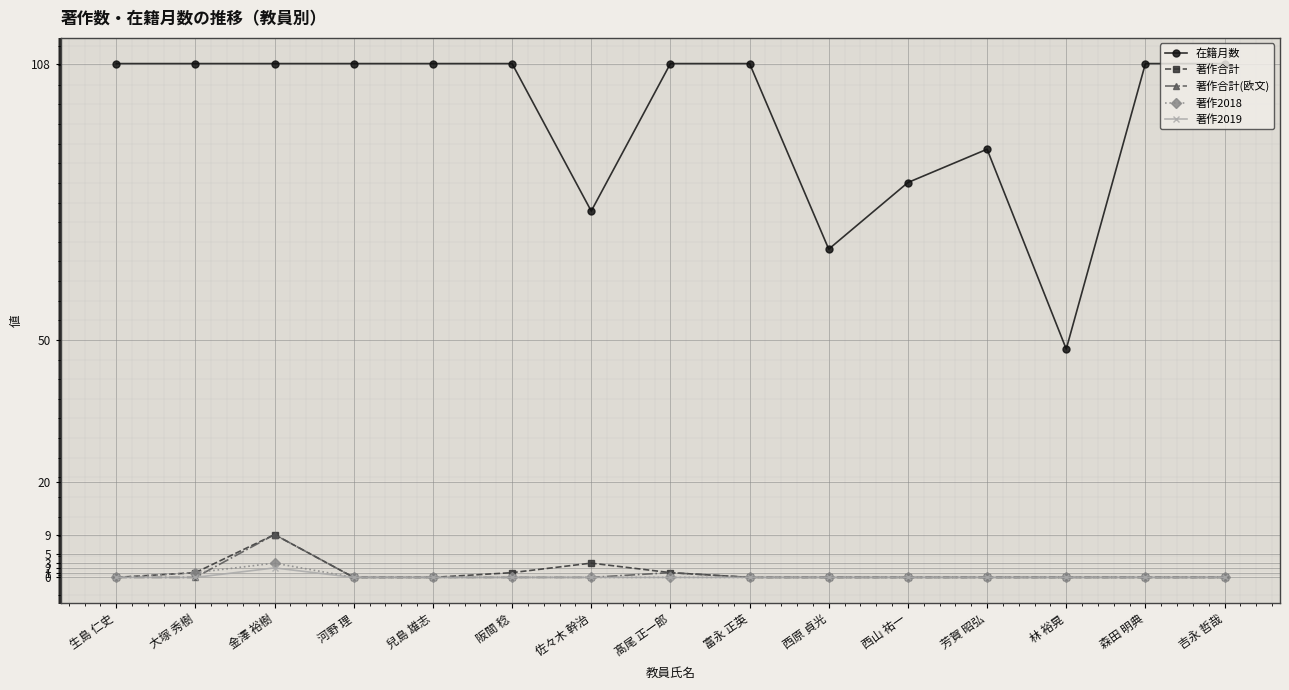

What is the difference between the highest and lowest values at 森田 明典?

108